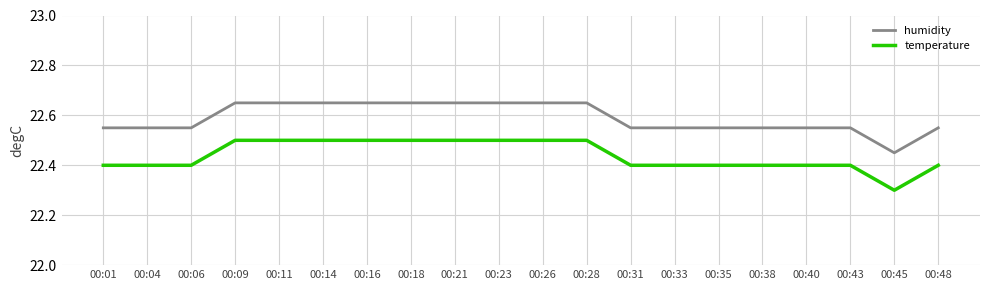

Where is humidity nearest to the value 22?

00:45